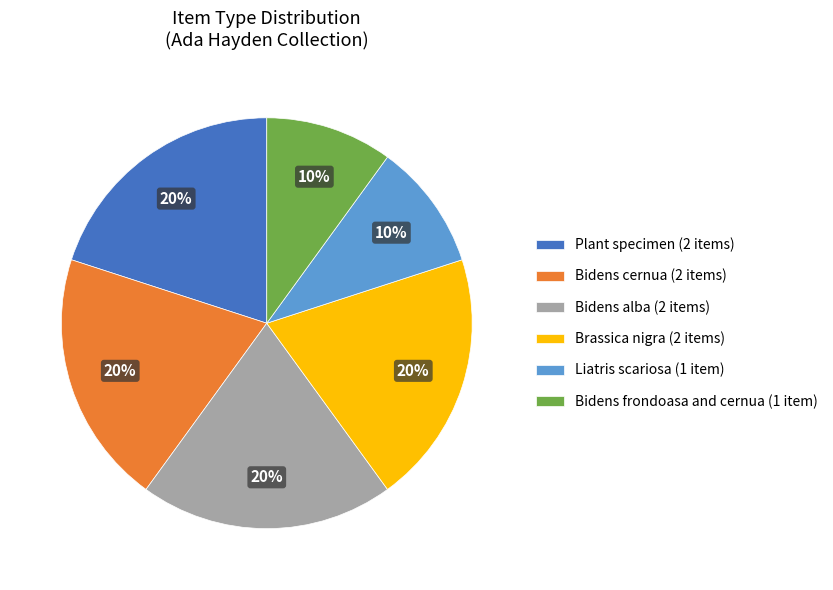

The Brassica nigra (2 items) slice represents 20% of the pie. True or false?

True